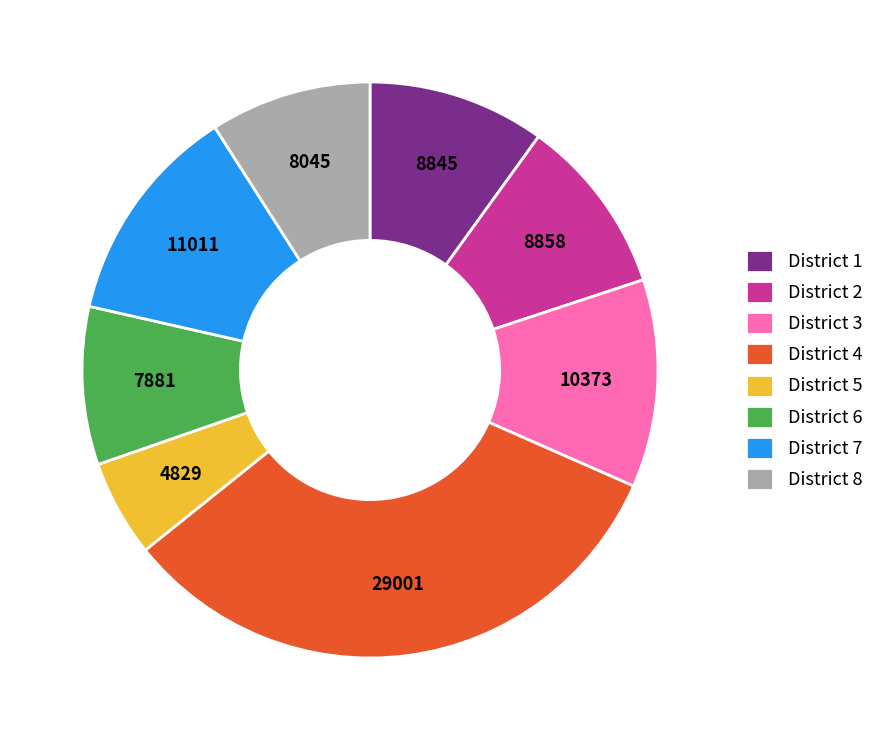

Is the sum of District 6 and District 8 greater than half?

No